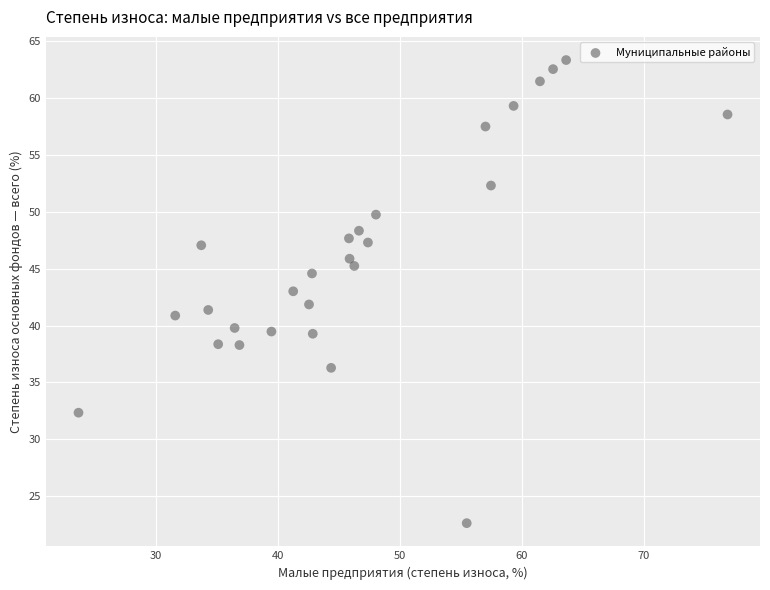

What is the range of Y values (max minus min)?

40.8